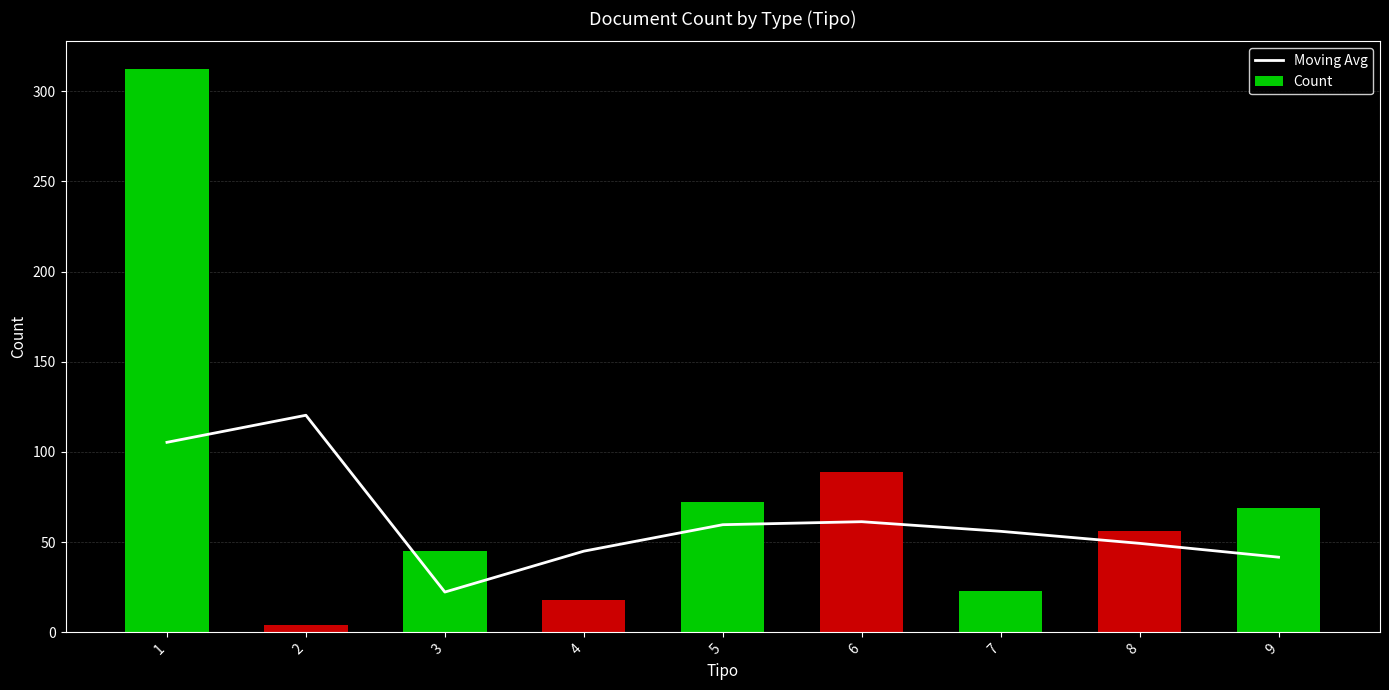

At 5, list the series in order from largest to smallest.

Count, Moving Avg